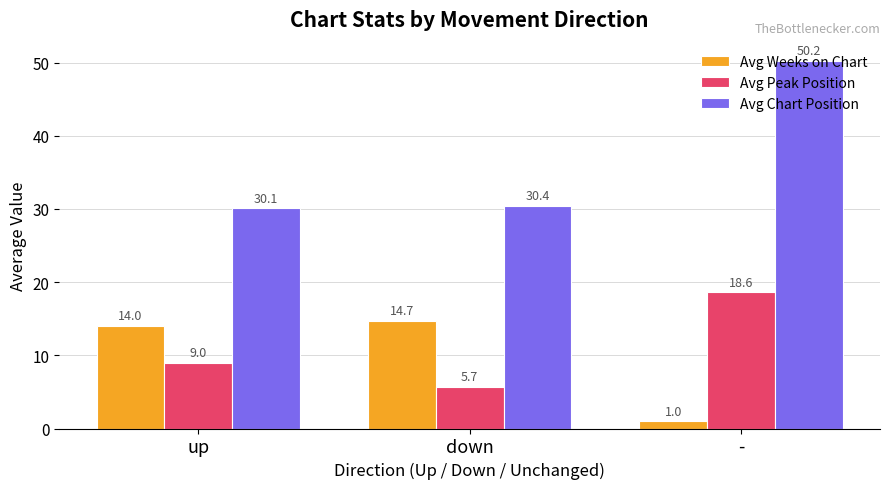

How many groups of bars are there?

3